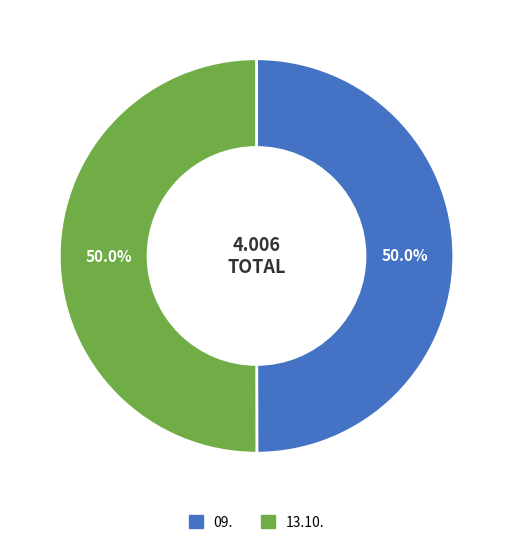

The 09. slice represents 50% of the pie. True or false?

True